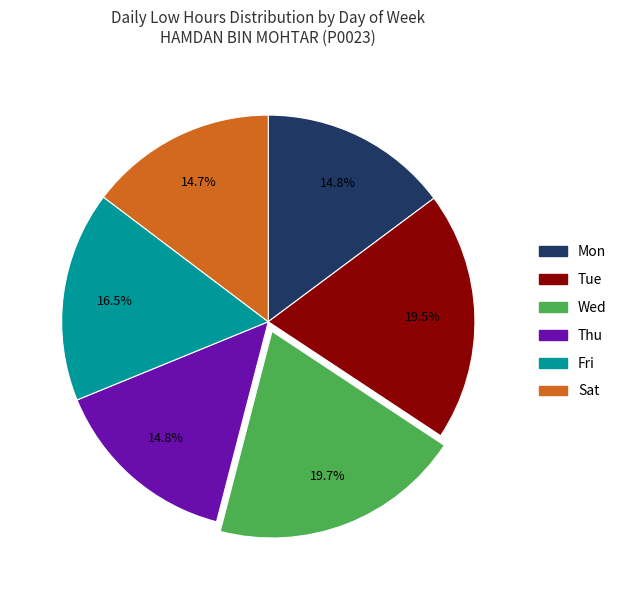

Is there a majority slice in this chart?

No